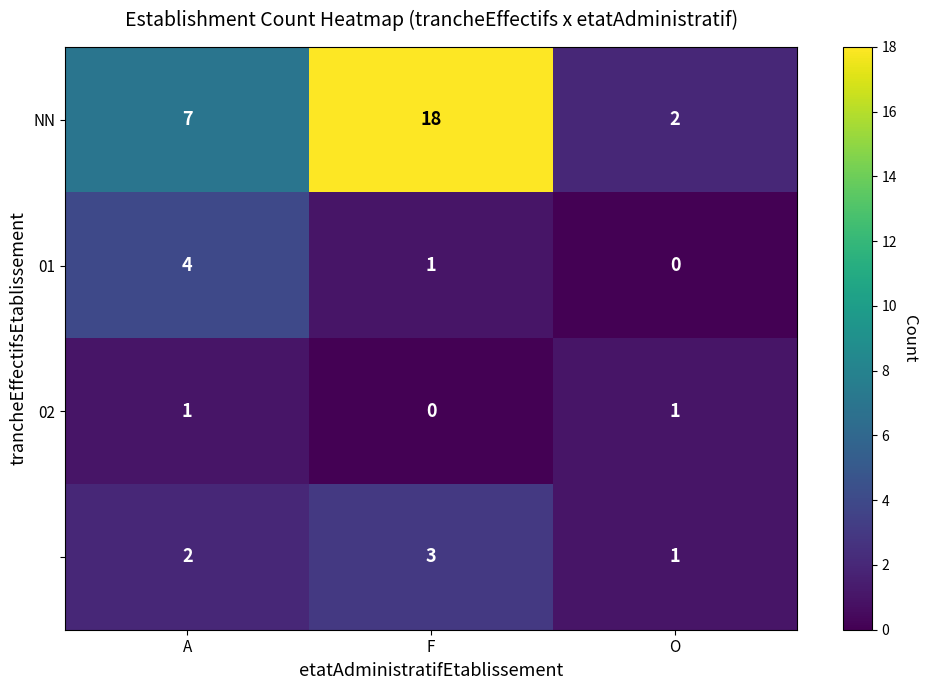

At which category is the sum across all series the highest?

F